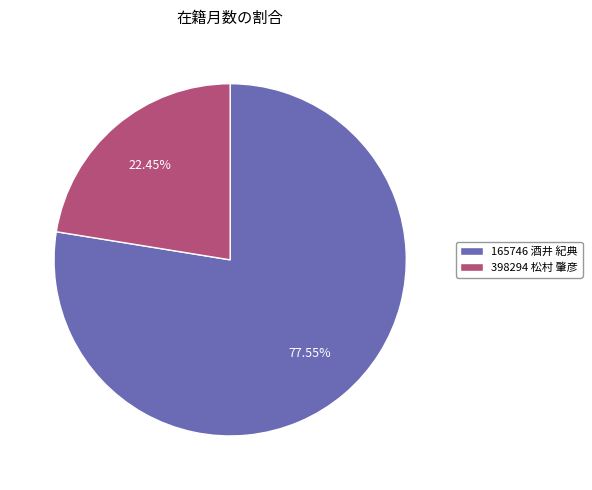

Is it true that 398294 松村 肇彦 is 15% of the pie?

False